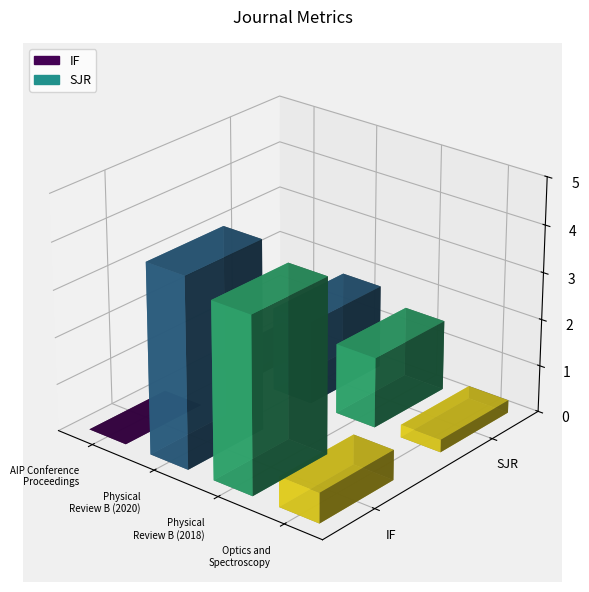

What is the difference between the highest and lowest values at AIP Conference
Proceedings?

0.2